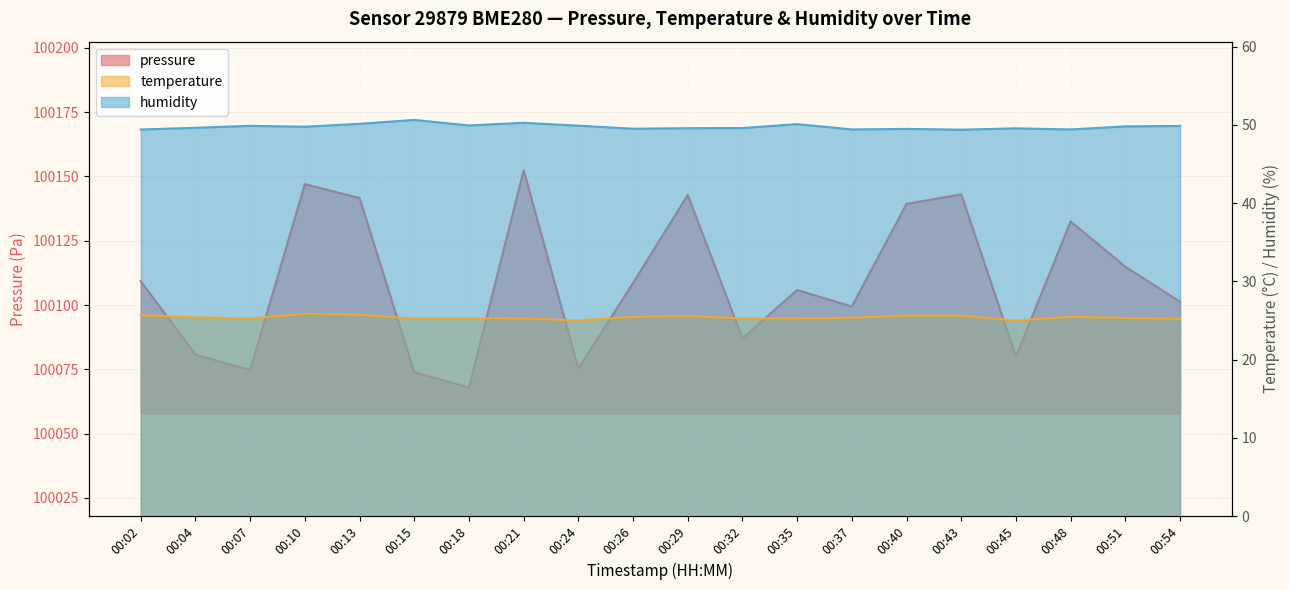

At how many categories does at least one series exceed 57597?

20